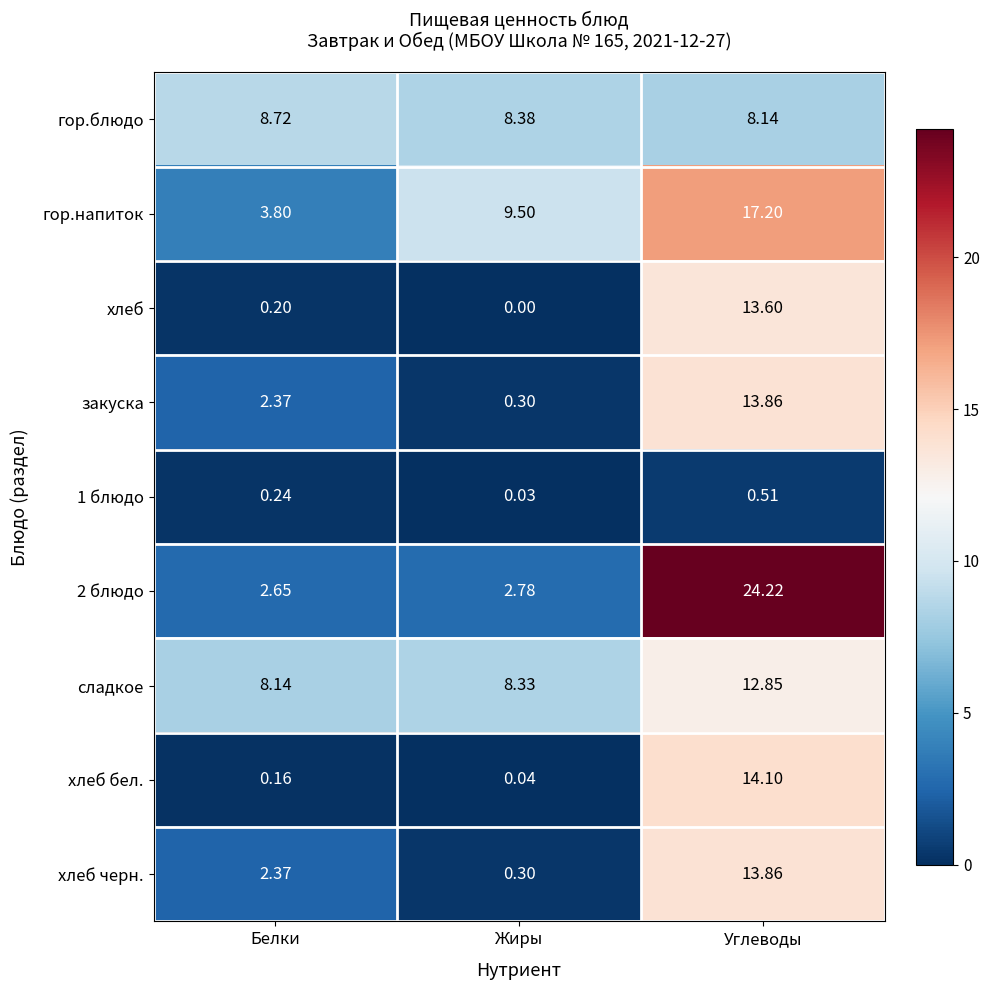

At which label does закуска reach its peak?

Углеводы